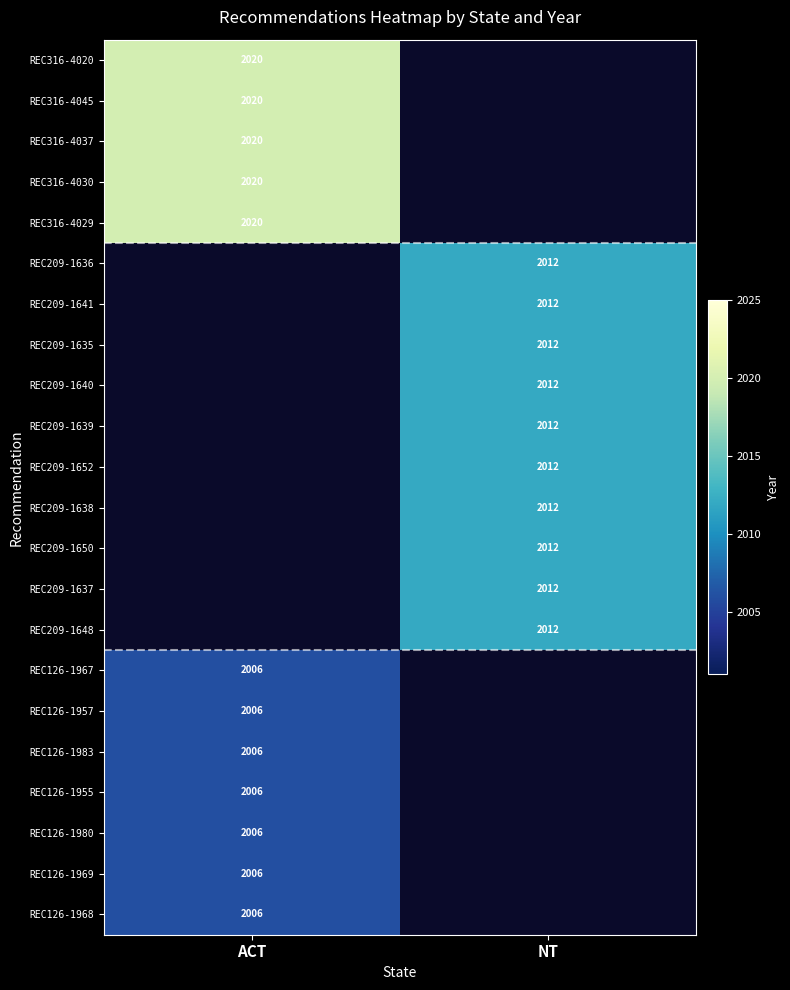

List the series in order of their peak value, highest first.

REC316-4020, REC316-4045, REC316-4037, REC316-4030, REC316-4029, REC209-1636, REC209-1641, REC209-1635, REC209-1640, REC209-1639, REC209-1652, REC209-1638, REC209-1650, REC209-1637, REC209-1648, REC126-1967, REC126-1957, REC126-1983, REC126-1955, REC126-1980, REC126-1969, REC126-1968